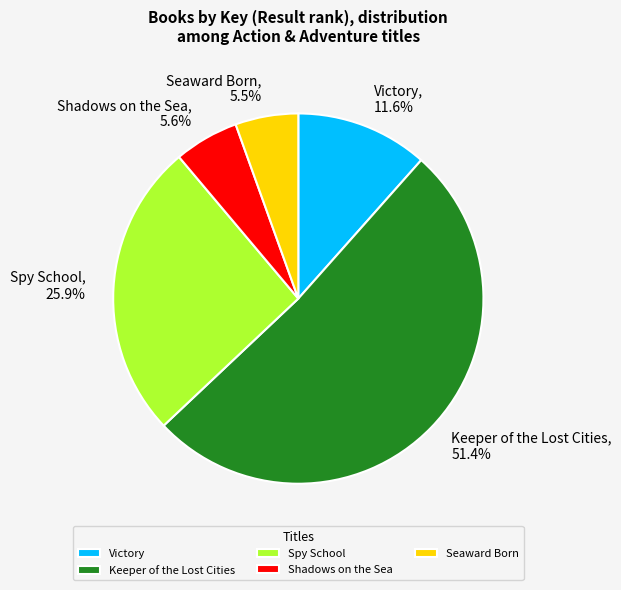

How many slices are in this pie chart?

5